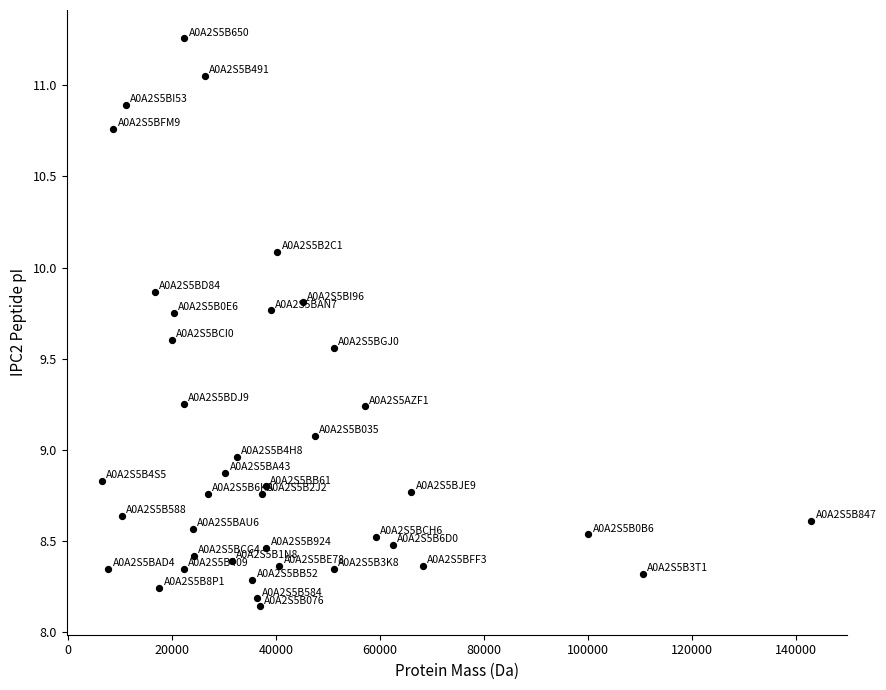

What is the range of X values (max minus min)?

136466.5